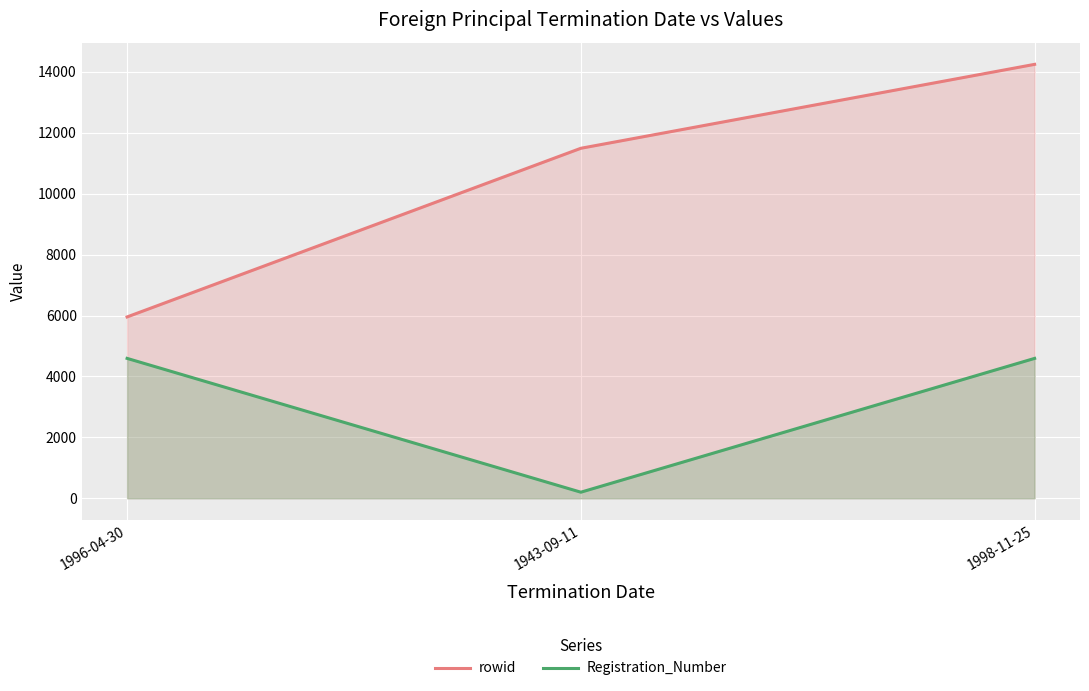

At which label does Registration_Number reach its peak?

1996-04-30